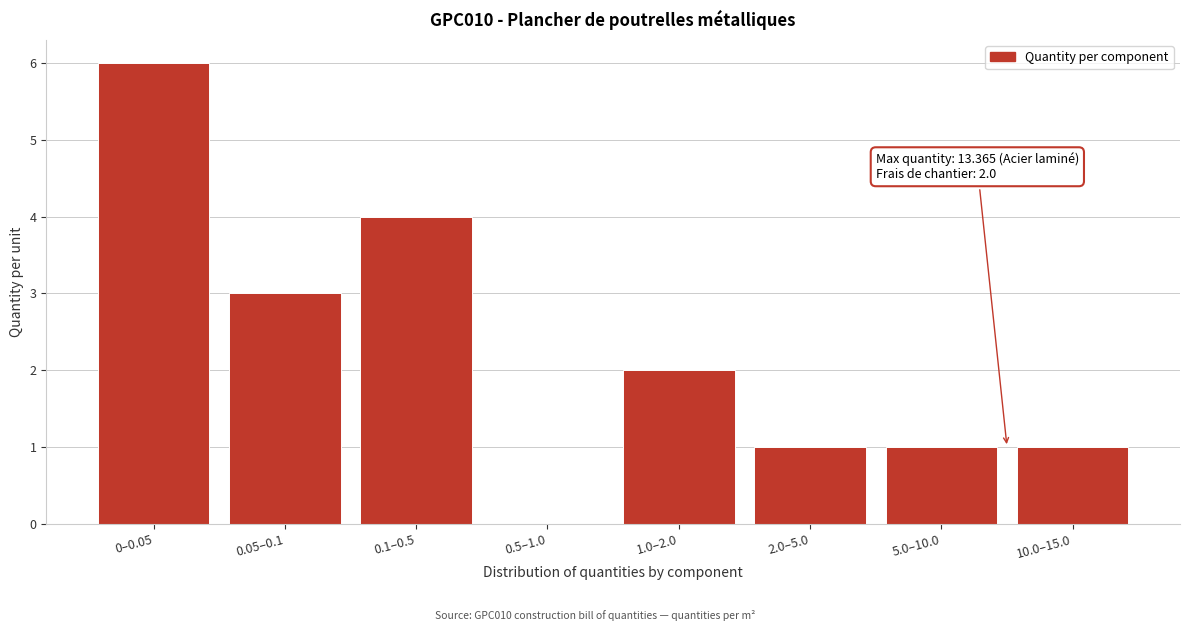

Reading left to right, what are all the values shown in this chart?

0–0.05=6	0.05–0.1=3	0.1–0.5=4	0.5–1.0=0	1.0–2.0=2	2.0–5.0=1	5.0–10.0=1	10.0–15.0=1